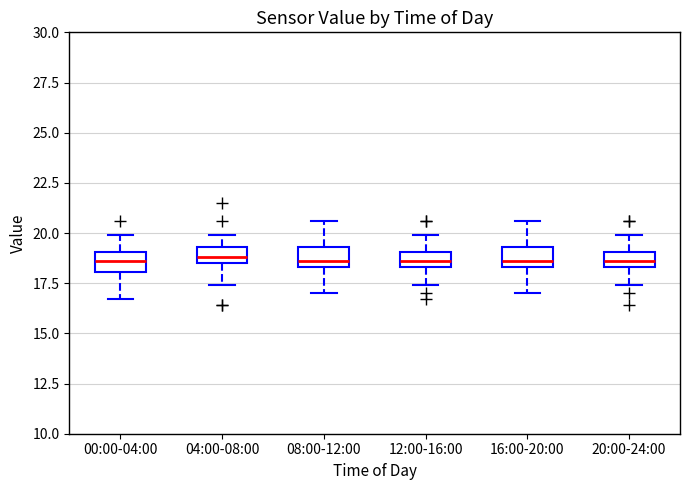

Where is the upper edge of the box for 04:00-08:00 on the y-axis? The values are not printed on the chart, so give them approximately, as read against the axis.

19.5